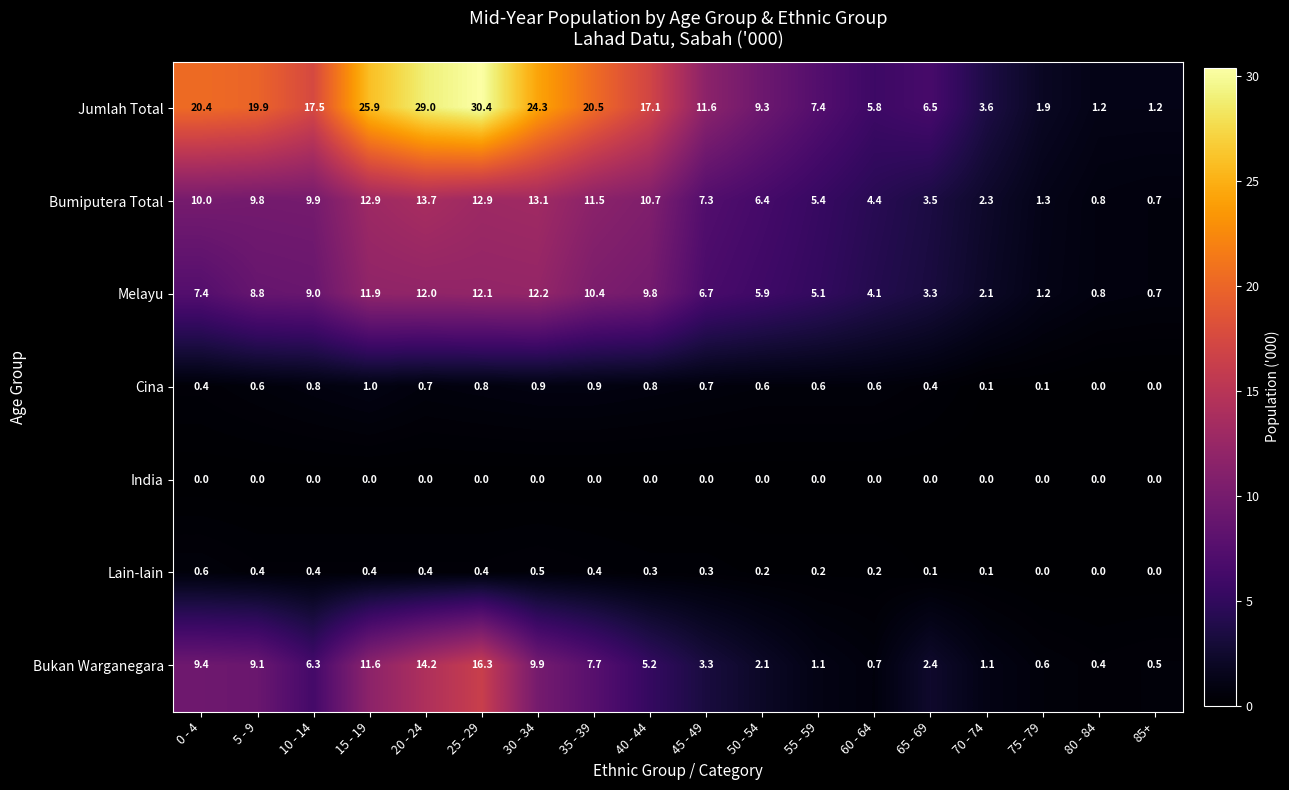

The Bukan Warganegara series shows 1.2 at 60 - 64. True or false?

False